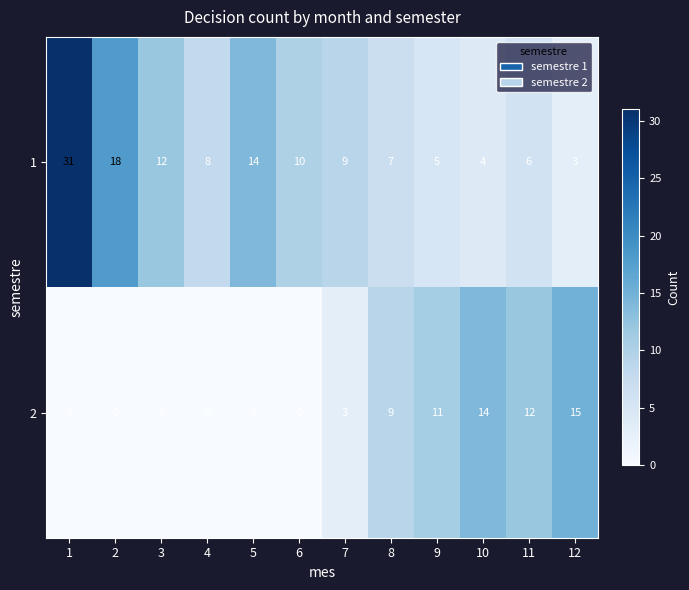

The value of 2 at 1 is 0. True or false?

True